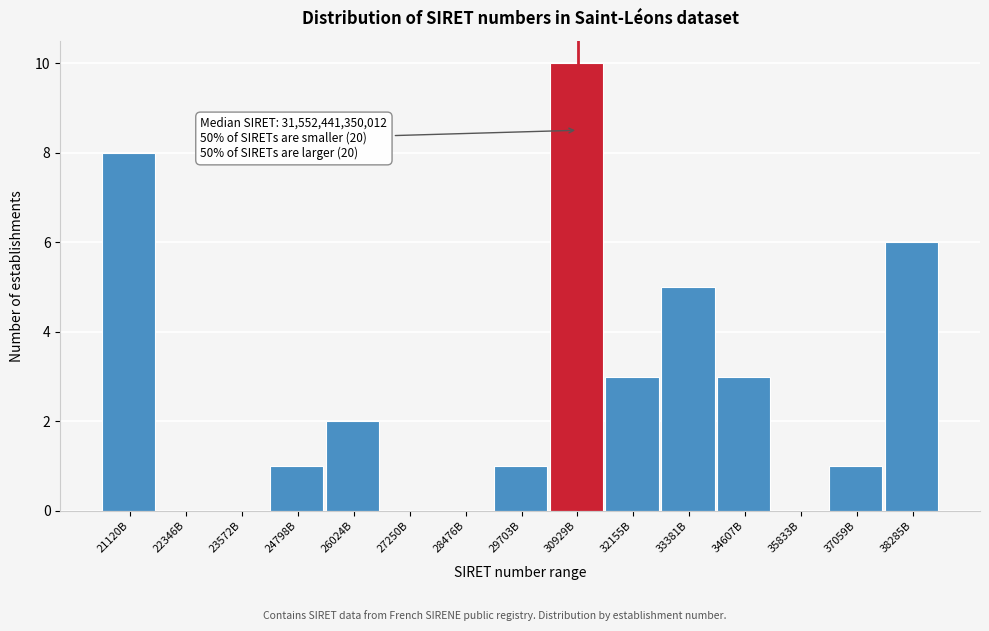

Reading right to left, transcribe all the data shown in this chart.

38285B=6	37059B=1	35833B=0	34607B=3	33381B=5	32155B=3	30929B=10	29703B=1	28476B=0	27250B=0	26024B=2	24798B=1	23572B=0	22346B=0	21120B=8